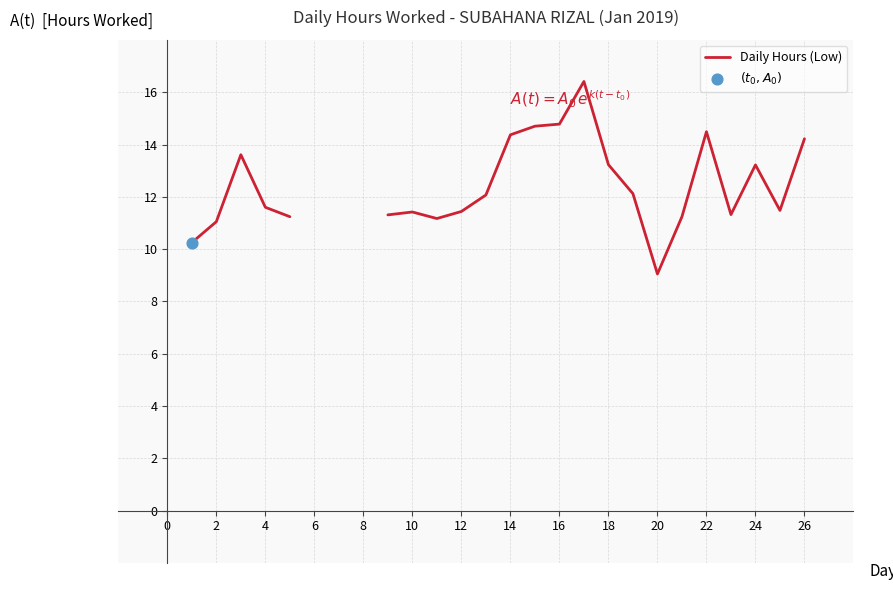

Between 0 and 16, which is larger?

16